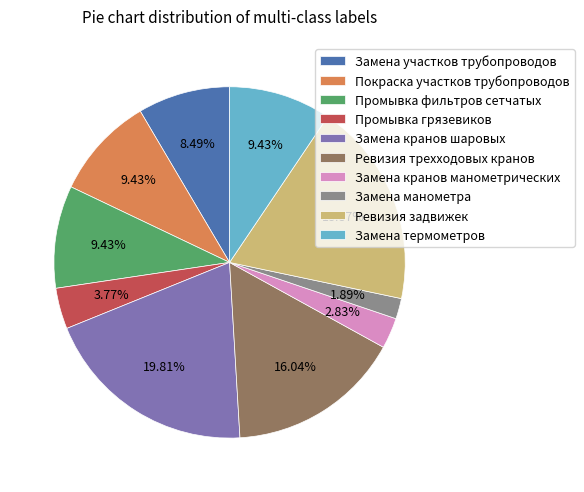

What is the ratio of the value at Замена термометров to the value at Замена участков трубопроводов?

1.1